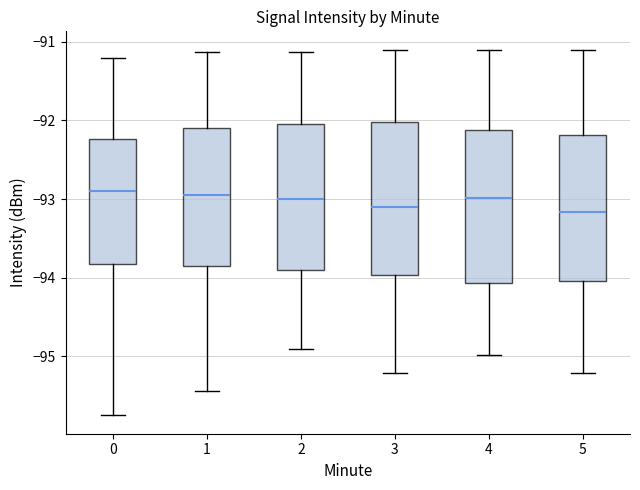

Reading left to right, read every box against the y-axis: the position of its median line, the range the box covers, and the ends of its whiskers. The values are not printed on the chart, so give them approximately, as read against the axis.

0: median -92.9, box -93.8 to -92.2, whiskers -95.8 to -91.2
1: median -92.9, box -93.9 to -92.1, whiskers -95.4 to -91.1
2: median -93.0, box -93.9 to -92.0, whiskers -94.9 to -91.1
3: median -93.1, box -94.0 to -92.0, whiskers -95.2 to -91.1
4: median -93.0, box -94.1 to -92.1, whiskers -95.0 to -91.1
5: median -93.2, box -94.0 to -92.2, whiskers -95.2 to -91.1